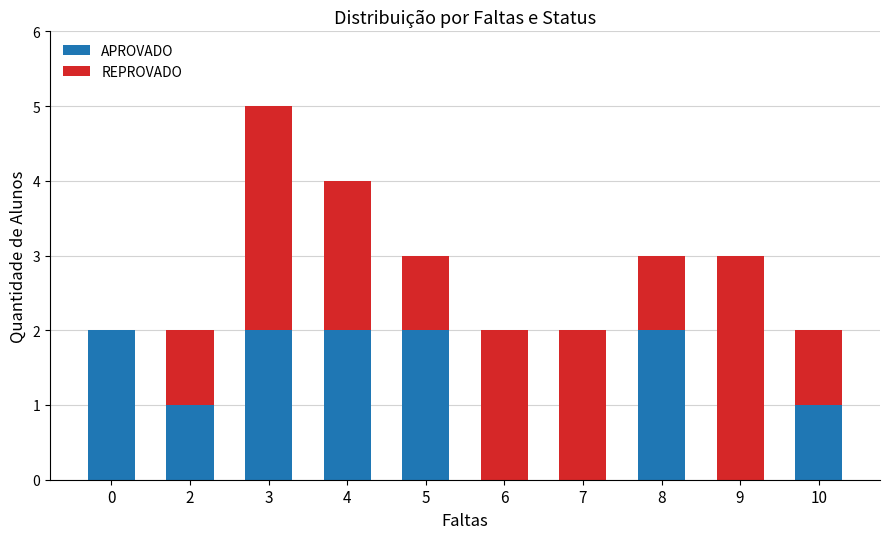

Is it true that APROVADO equals 1 at 9?

False